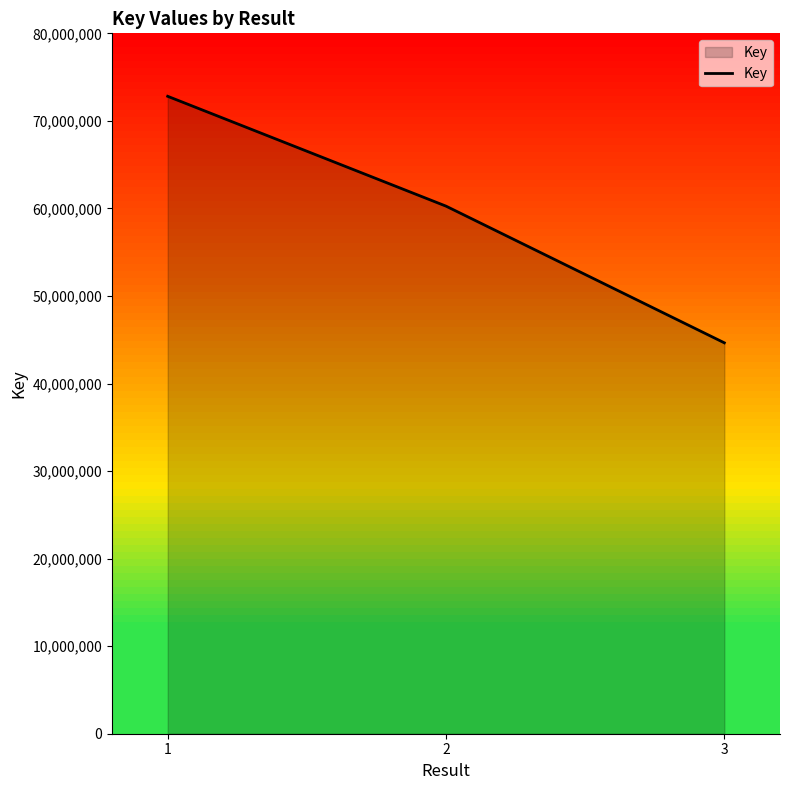

Reading left to right, transcribe all the data shown in this chart.

1=72808147	2=60262195	3=44649433